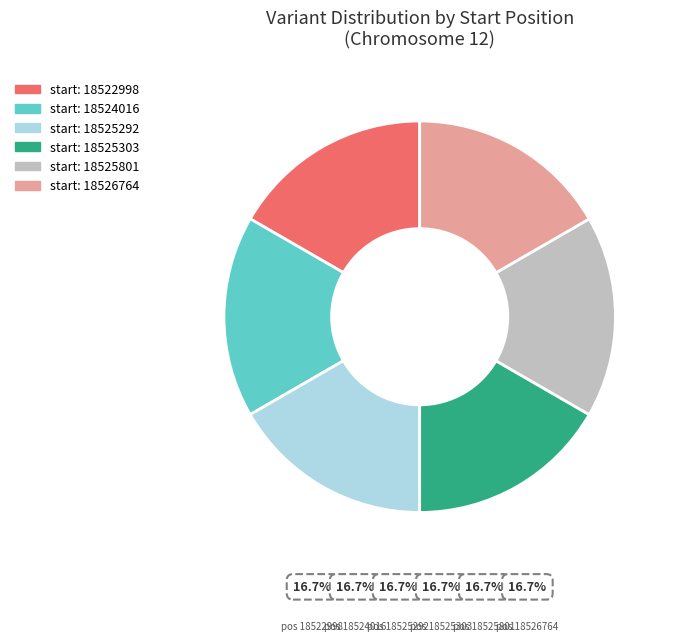

Does any single category account for the majority?

No